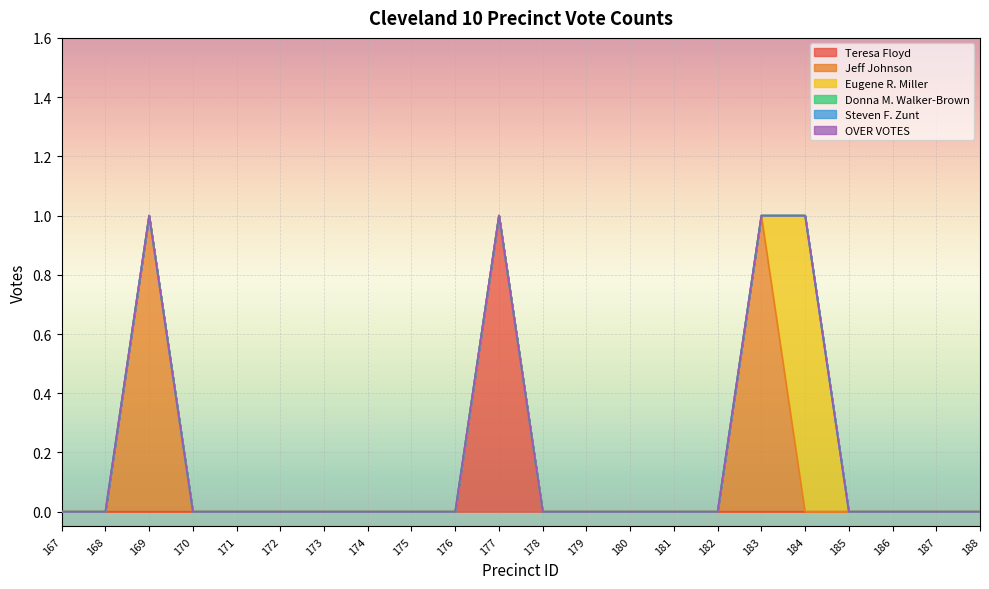

Between 173 and 179, which series saw the biggest shift?

Teresa Floyd